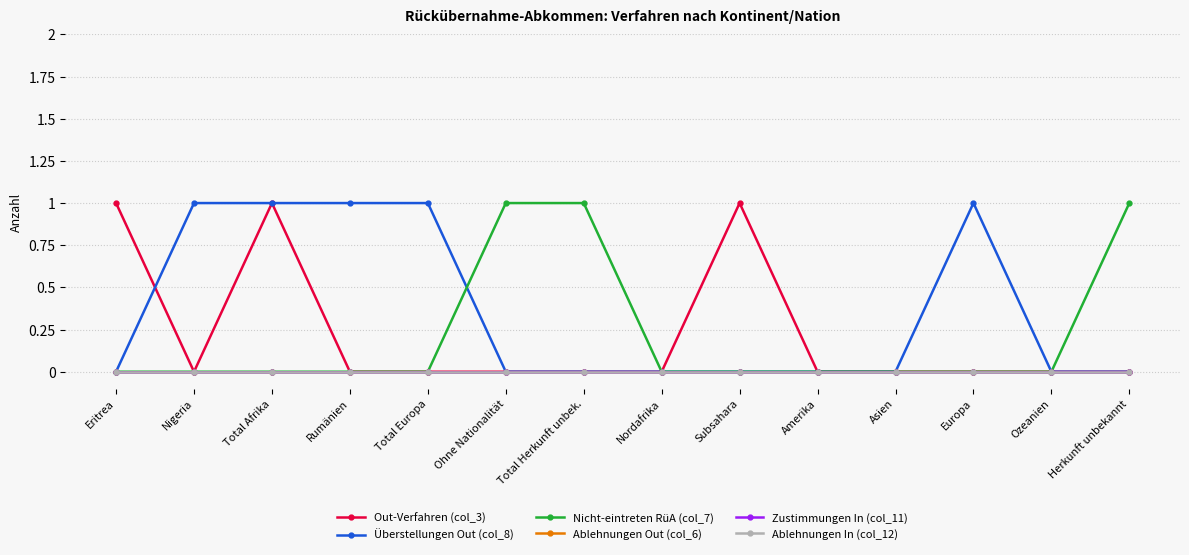

How many lines are shown in the chart?

6